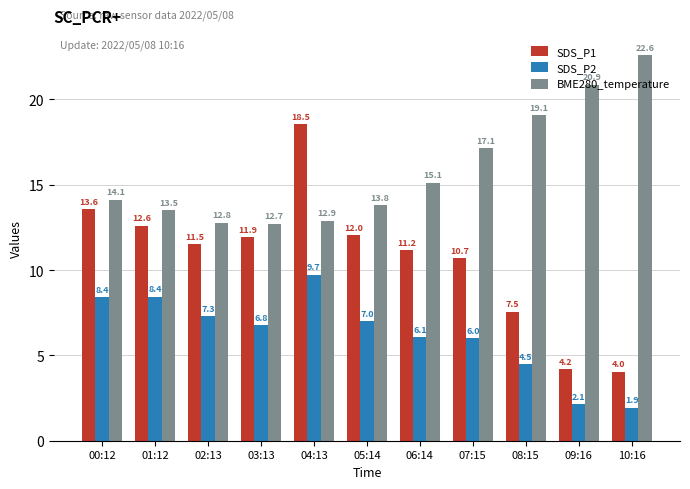

What position from the right is 02:13?

9